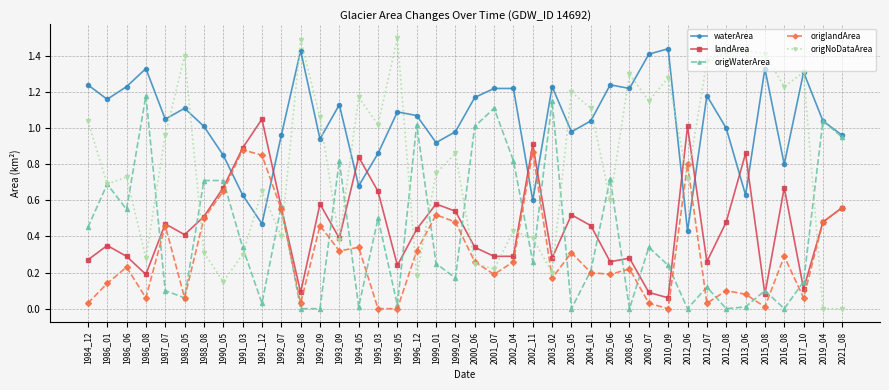

At 2012_07, list the series in order from largest to smallest.

origNoDataArea, waterArea, landArea, origWaterArea, origlandArea